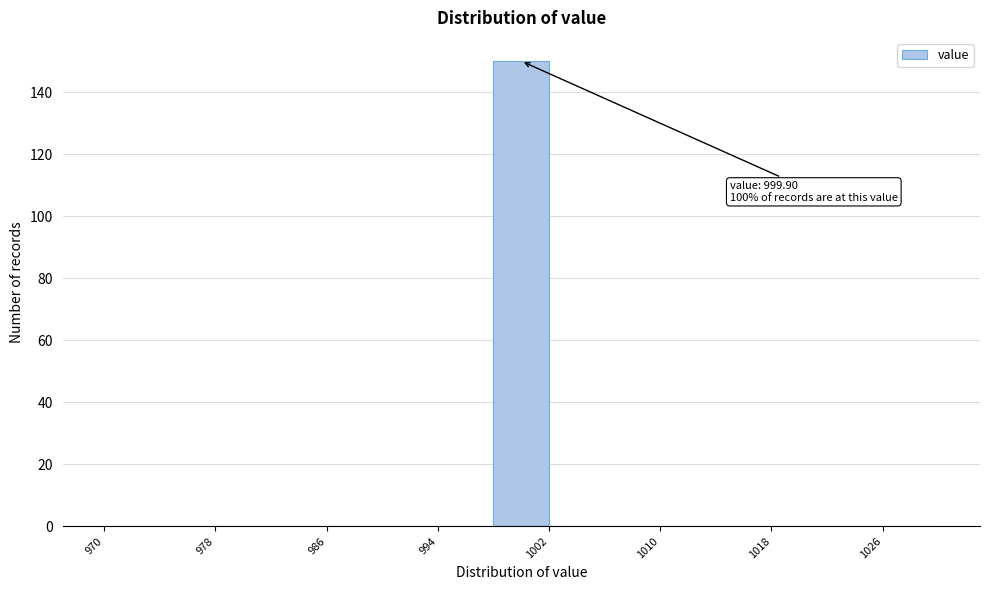

Over which range of the x-axis is the bar tallest?

998 to 1002